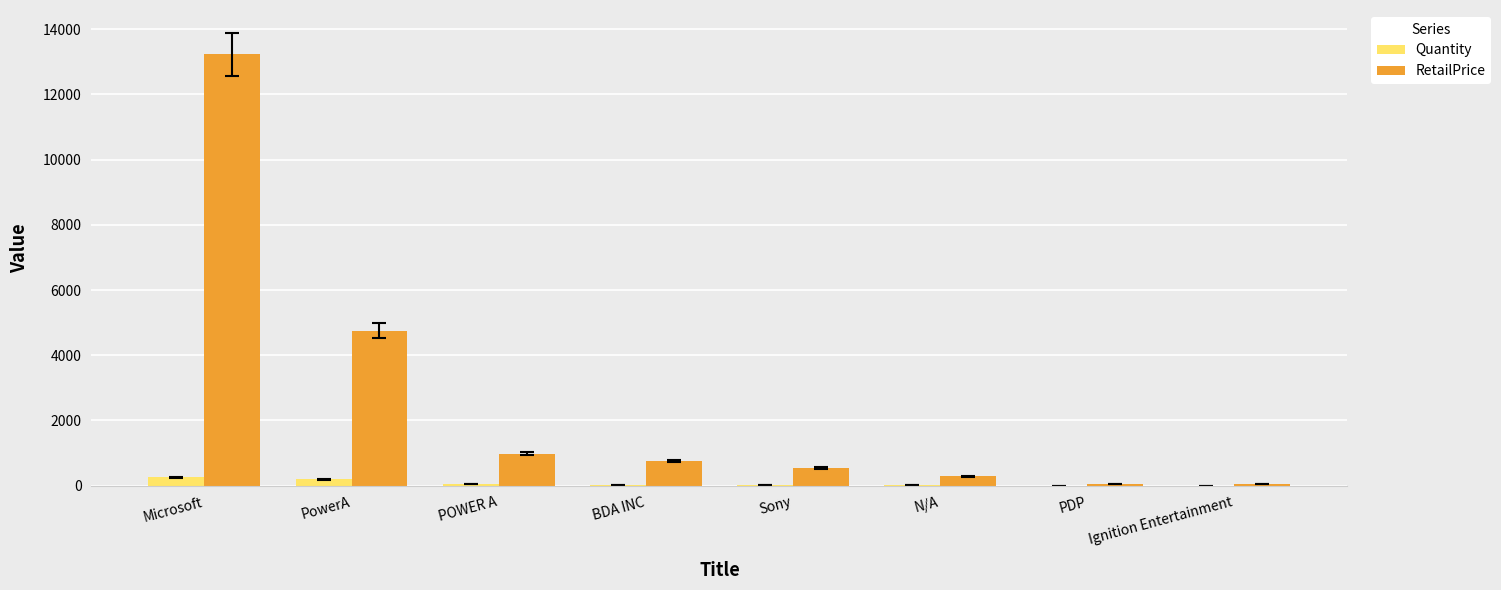

What is the sum of all Quantity values?

514.0